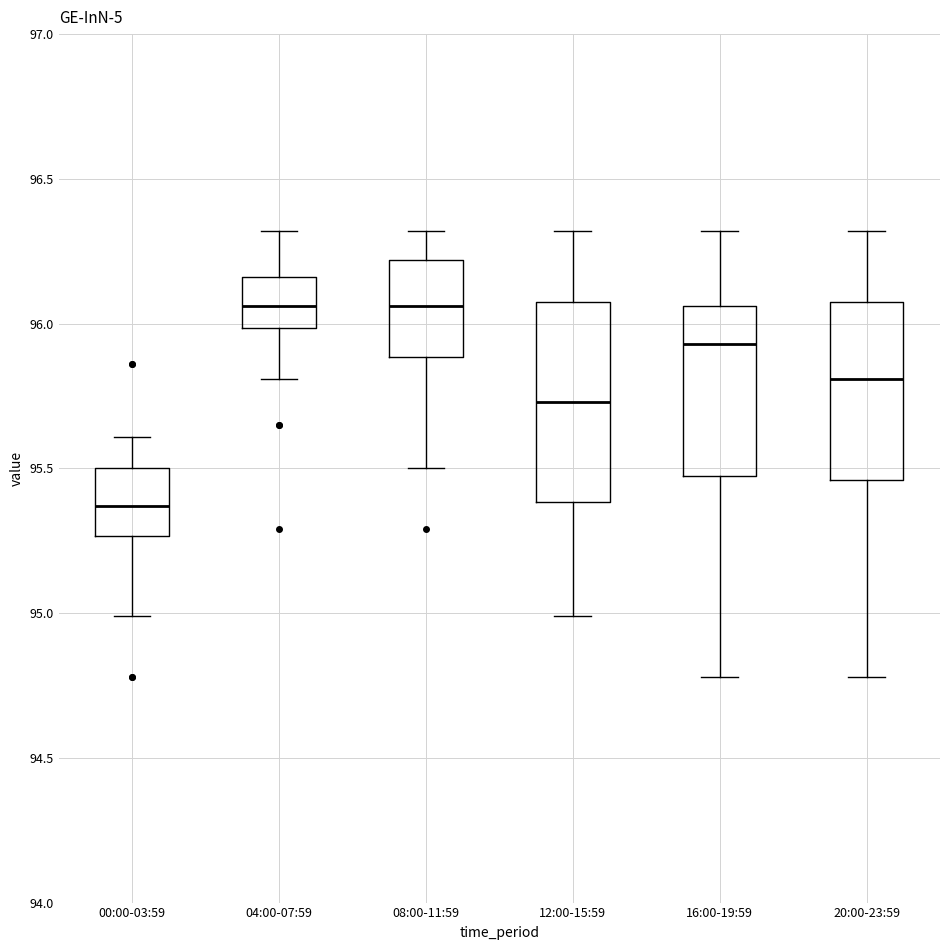

Reading left to right, transcribe this box plot: for each box, give where its median line is, the range the box spans, and where its two whiskers end, as read against the y-axis. The values are not printed on the chart, so give them approximately, as read against the axis.

00:00-03:59: median 95.35, box 95.25 to 95.50, whiskers 95.00 to 95.60
04:00-07:59: median 96.05, box 96.00 to 96.15, whiskers 95.80 to 96.30
08:00-11:59: median 96.05, box 95.90 to 96.20, whiskers 95.50 to 96.30
12:00-15:59: median 95.75, box 95.40 to 96.10, whiskers 95.00 to 96.30
16:00-19:59: median 95.95, box 95.50 to 96.05, whiskers 94.80 to 96.30
20:00-23:59: median 95.80, box 95.45 to 96.10, whiskers 94.80 to 96.30